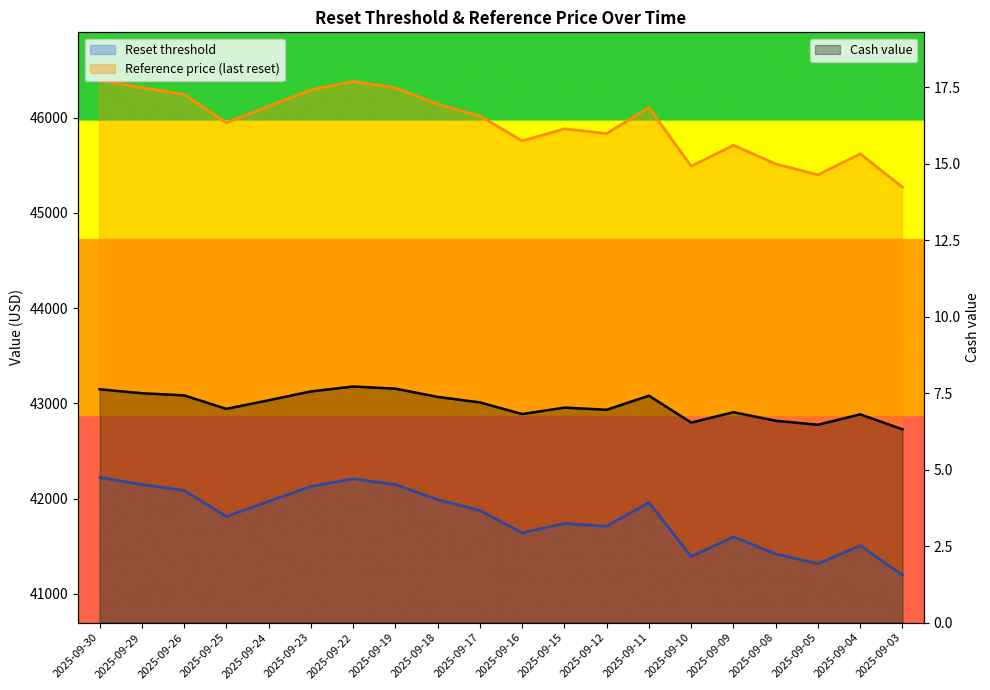

What are all the series names shown in the legend?

Cash value, Reset threshold, Reference price